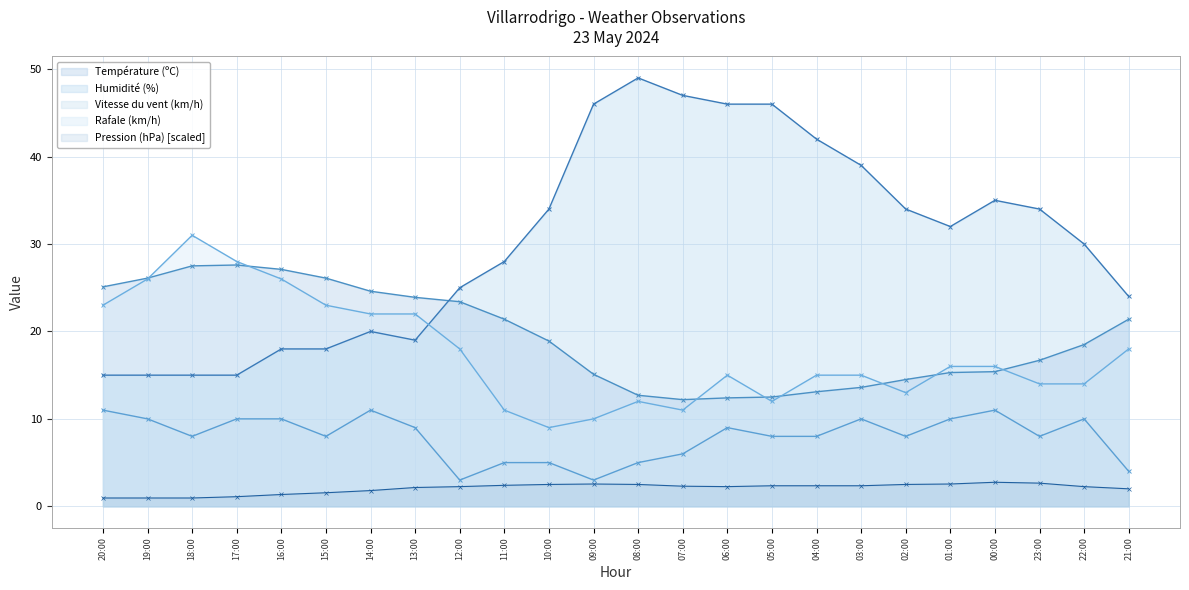

Rank the categories by Vitesse du vent (km/h) value from highest to lowest.

20:00, 14:00, 00:00, 19:00, 17:00, 16:00, 03:00, 01:00, 22:00, 13:00, 06:00, 18:00, 15:00, 05:00, 04:00, 02:00, 23:00, 07:00, 11:00, 10:00, 08:00, 21:00, 12:00, 09:00